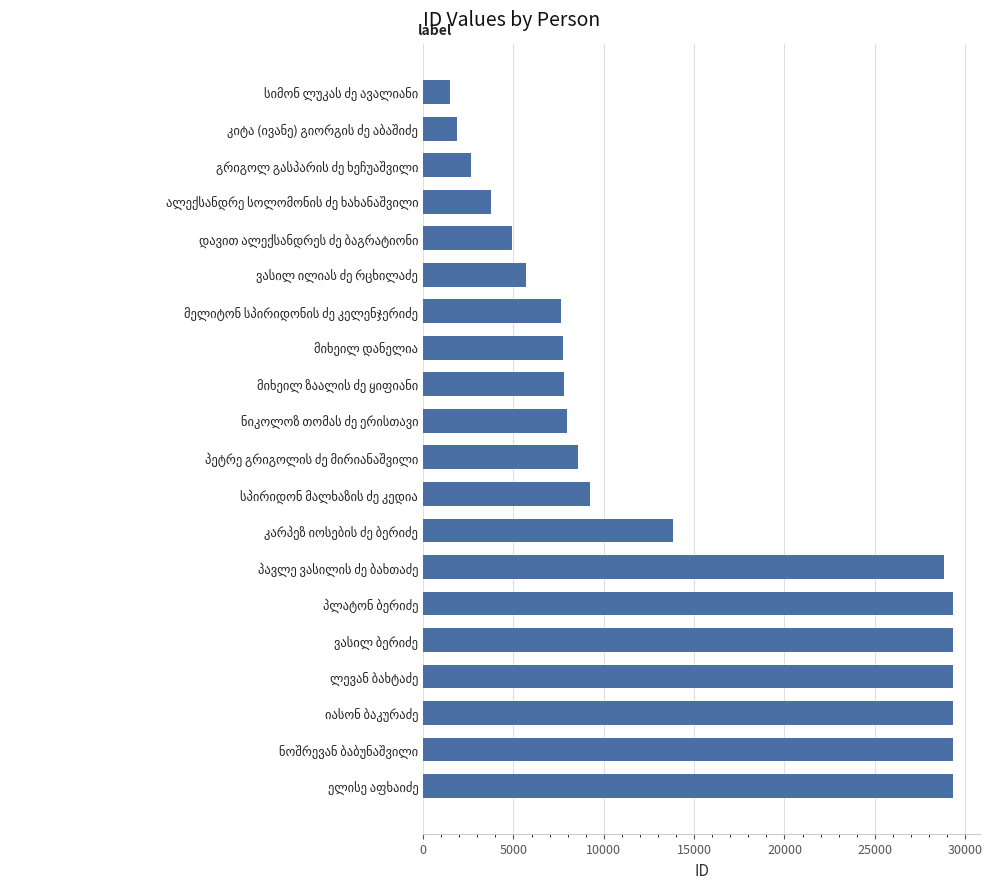

What is the maximum value shown in the chart?

29353